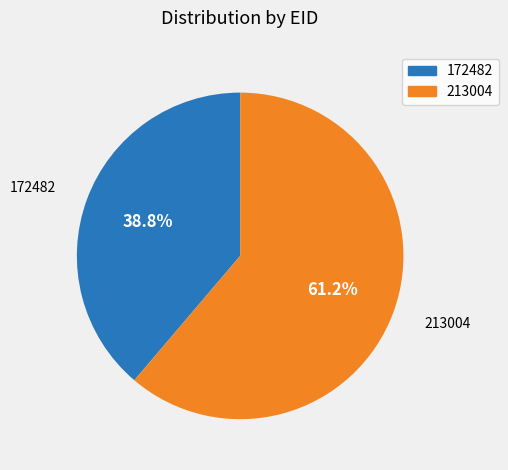

Which category has the biggest portion of the pie?

213004